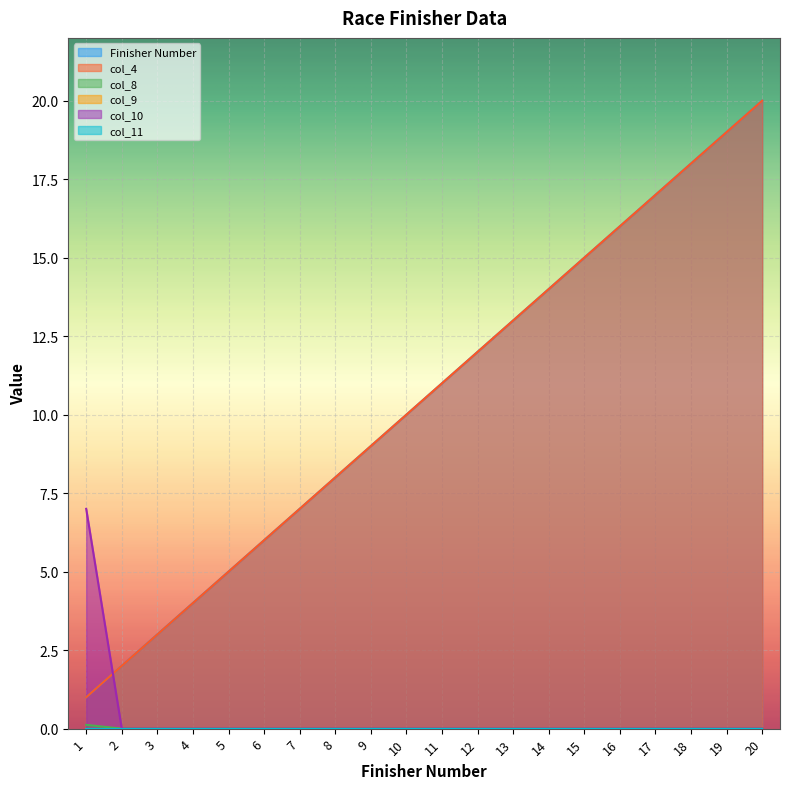

Is it true that col_4 equals 5.9 at 10?

False